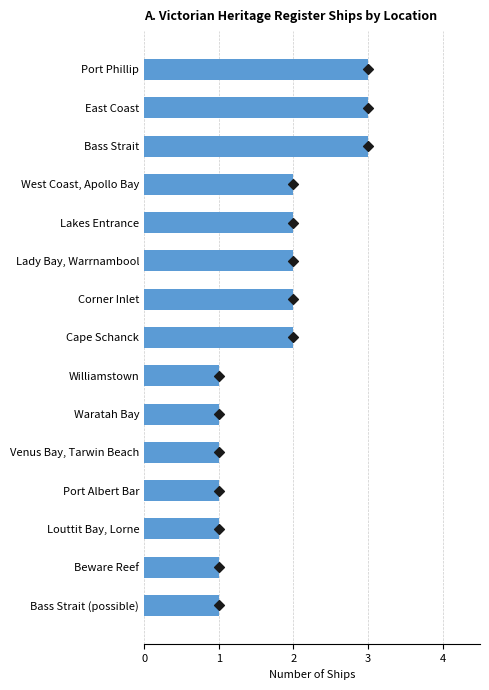

What is the ratio of the value at Venus Bay, Tarwin Beach to the value at Cape Schanck?

0.5